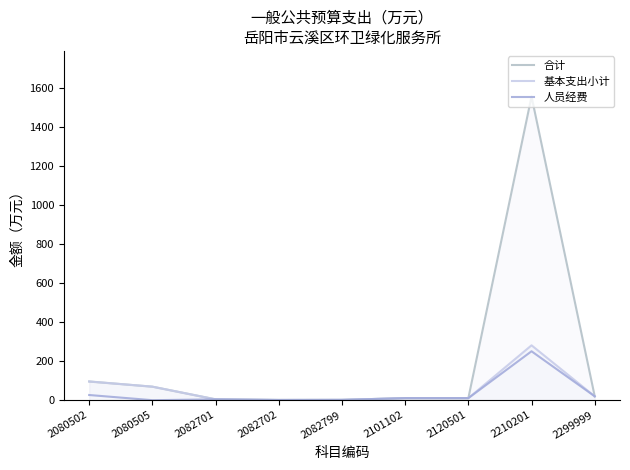

What is the value of the 合计 point at the 1st from the left?

95.8